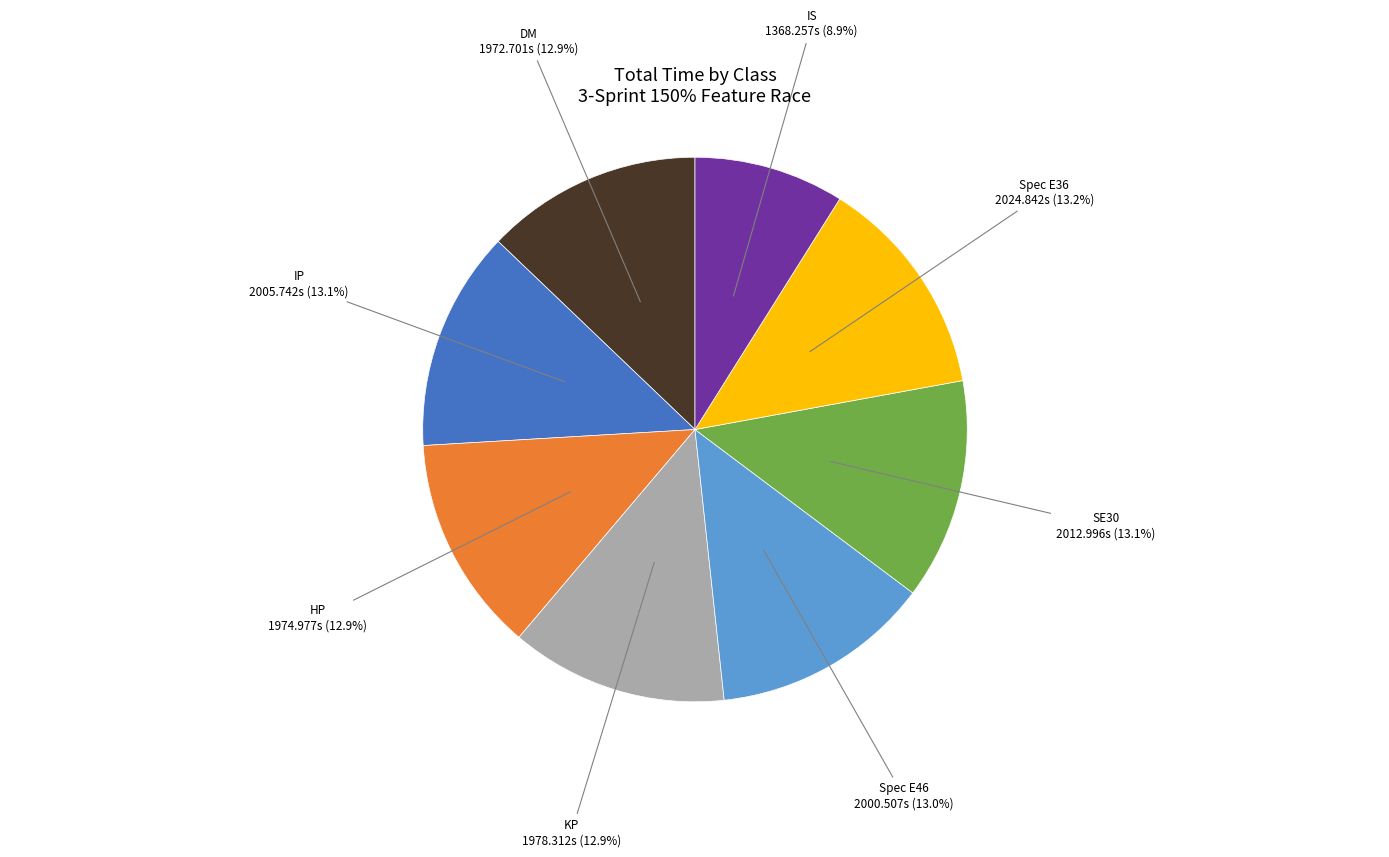

To the nearest percent, what is the average slice percentage?

12%